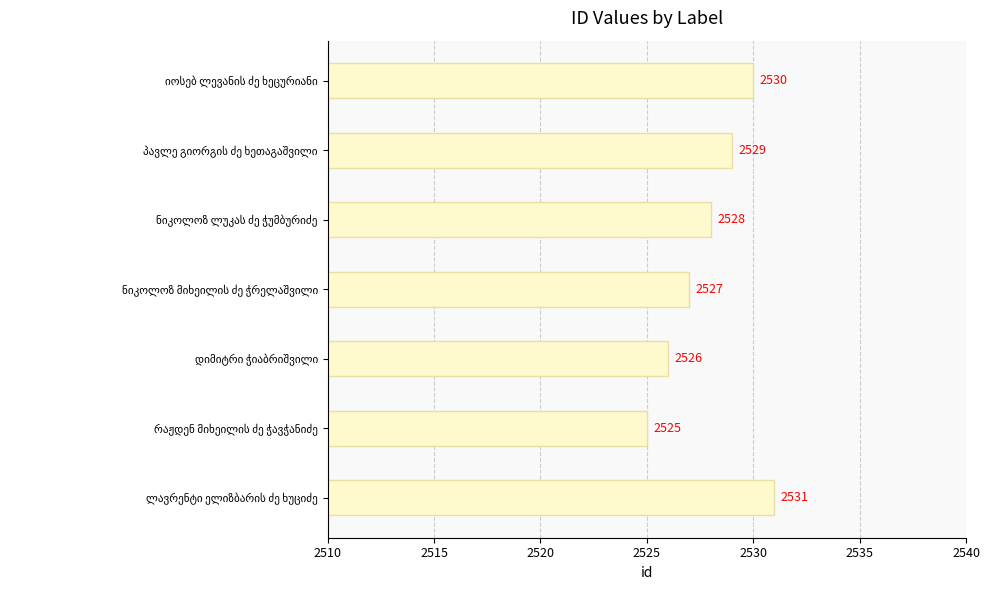

What is the minimum value shown in the chart?

2525